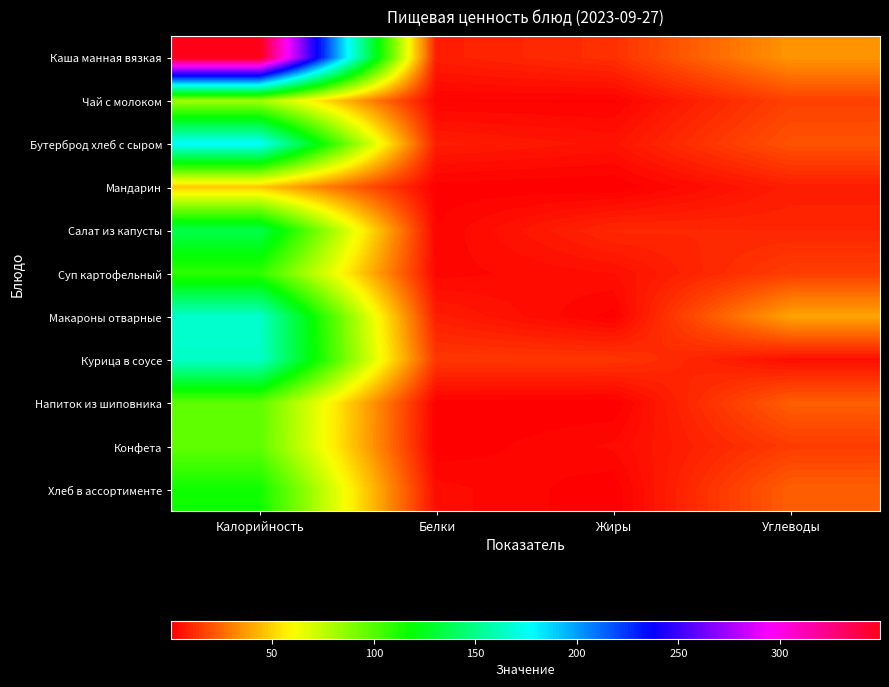

Reading right to left, extract all data points from this chart.

Каша манная вязкая: Углеводы=35.5	Жиры=11.8	Белки=7.7	Калорийность=349.2
Чай с молоком: Углеводы=15.9	Жиры=1.3	Белки=1.5	Калорийность=81.0
Бутерброд хлеб с сыром: Углеводы=20.0	Жиры=5.2	Белки=7.5	Калорийность=177.3
Мандарин: Углеводы=7.5	Жиры=0.2	Белки=0.8	Калорийность=47.0
Салат из капусты: Углеводы=9.6	Жиры=10.1	Белки=1.6	Калорийность=136.0
Суп картофельный: Углеводы=15.1	Жиры=4.2	Белки=2.3	Калорийность=108.0
Макароны отварные: Углеводы=38.7	Жиры=0.9	Белки=7.5	Калорийность=165.6
Курица в соусе: Углеводы=4.1	Жиры=13.5	Белки=13.6	Калорийность=165.0
Напиток из шиповника: Углеводы=22.8	Жиры=0.3	Белки=0.7	Калорийность=97.0
Конфета: Углеводы=14.6	Жиры=3.2	Белки=0.4	Калорийность=96.4
Хлеб в ассортименте: Углеводы=23.0	Жиры=0.4	Белки=3.6	Калорийность=115.0